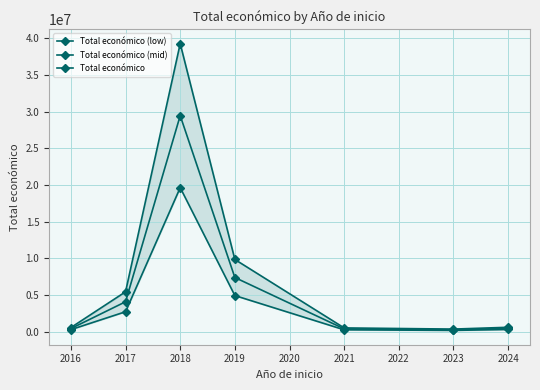

What are all the series names shown in the legend?

Total económico (low), Total económico (mid), Total económico